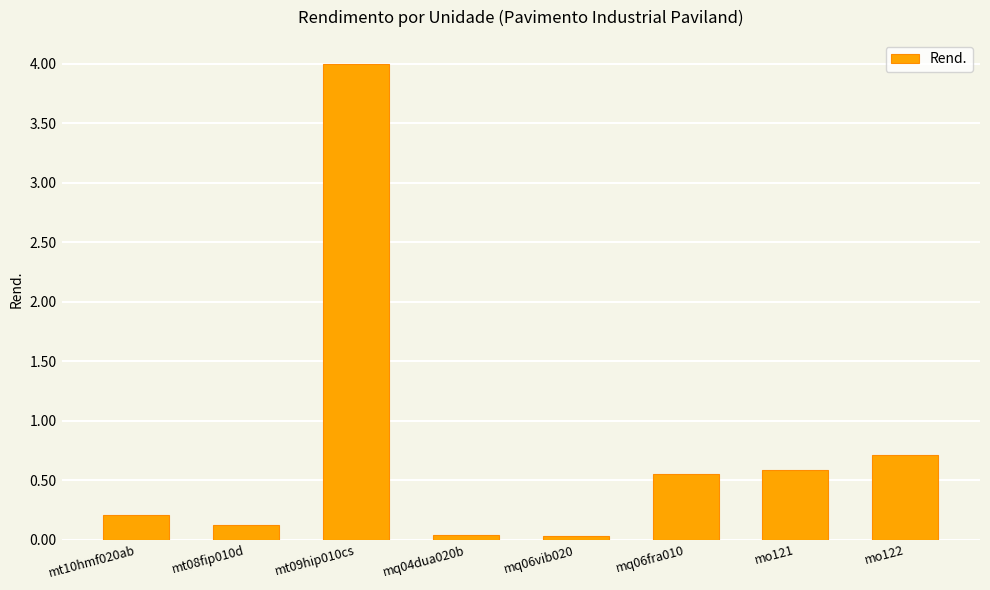

What is the sum of all values?

6.3